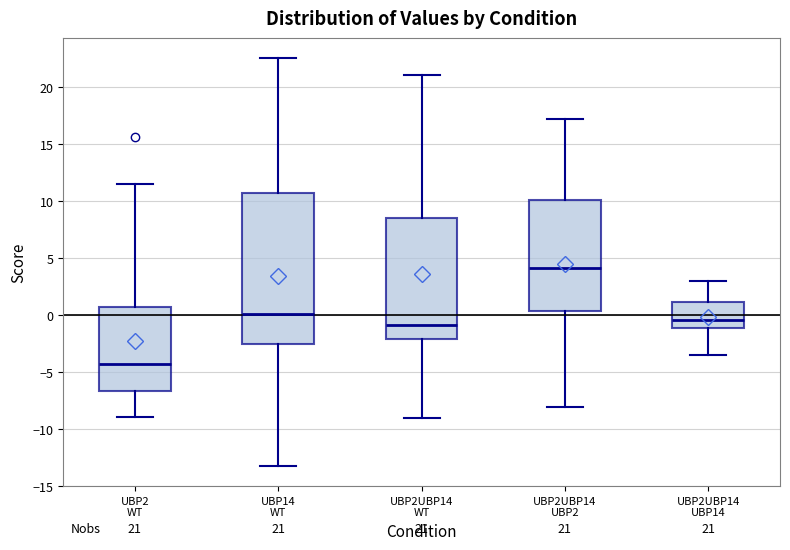

Which box is the tallest, from its lower edge to its upper edge?

UBP14 WT